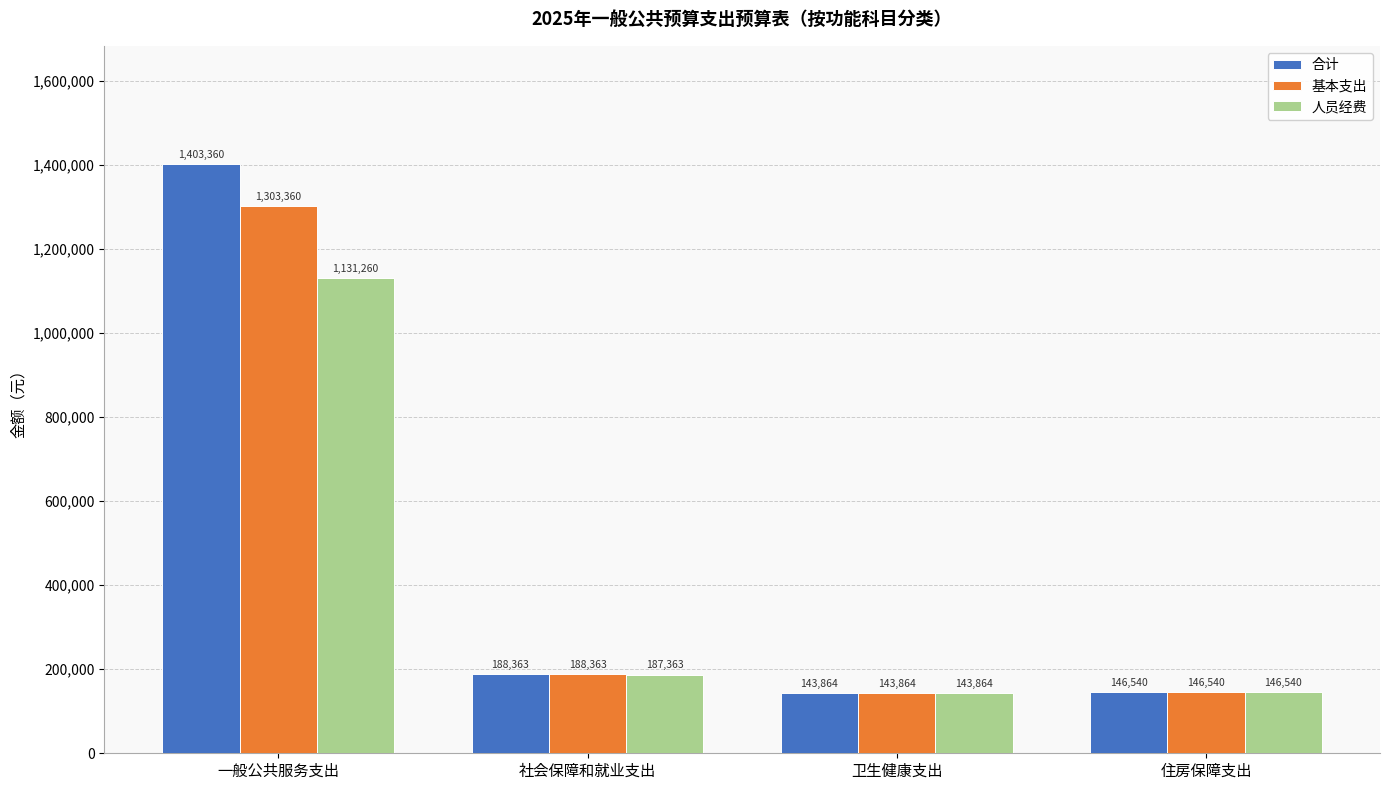

What is the label of the 4th bar from the right?

一般公共服务支出